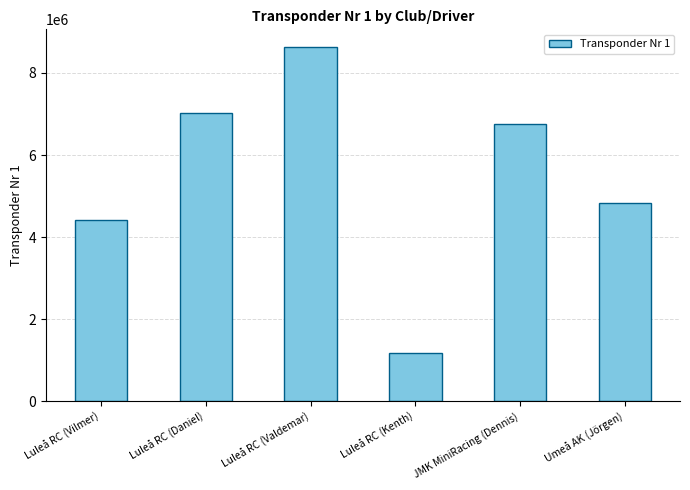

Reading right to left, list all the values displayed in this chart.

Umeå AK (Jörgen)=4837895	JMK MiniRacing (Dennis)=6748655	Luleå RC (Kenth)=1183056	Luleå RC (Valdemar)=8631083	Luleå RC (Daniel)=7015403	Luleå RC (Vilmer)=4410115